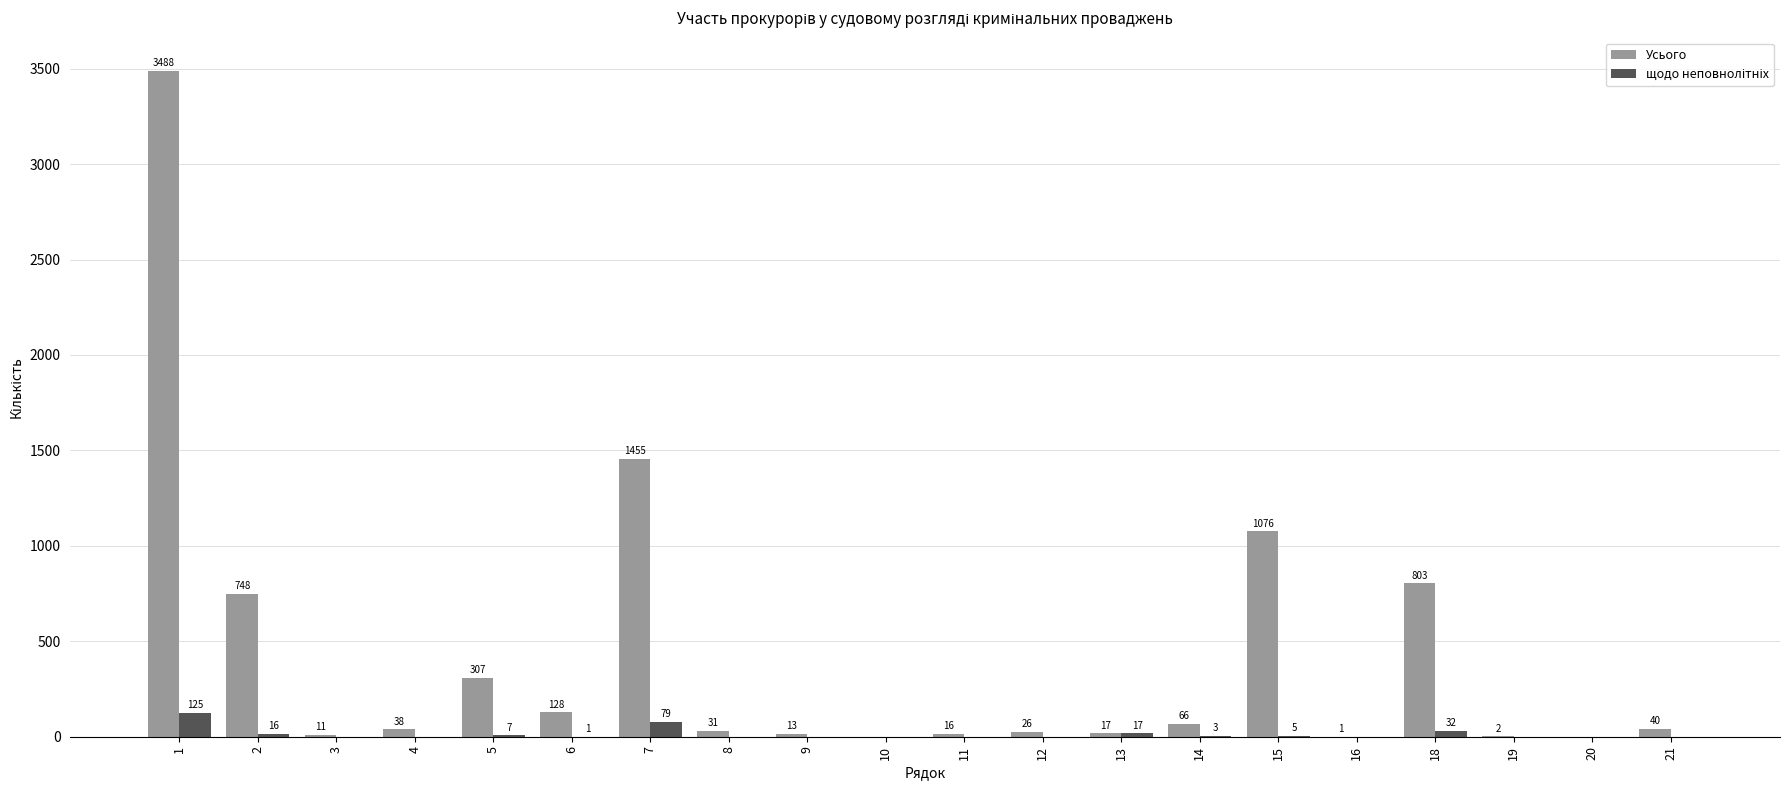

What is the sum of all Усього values?

8266